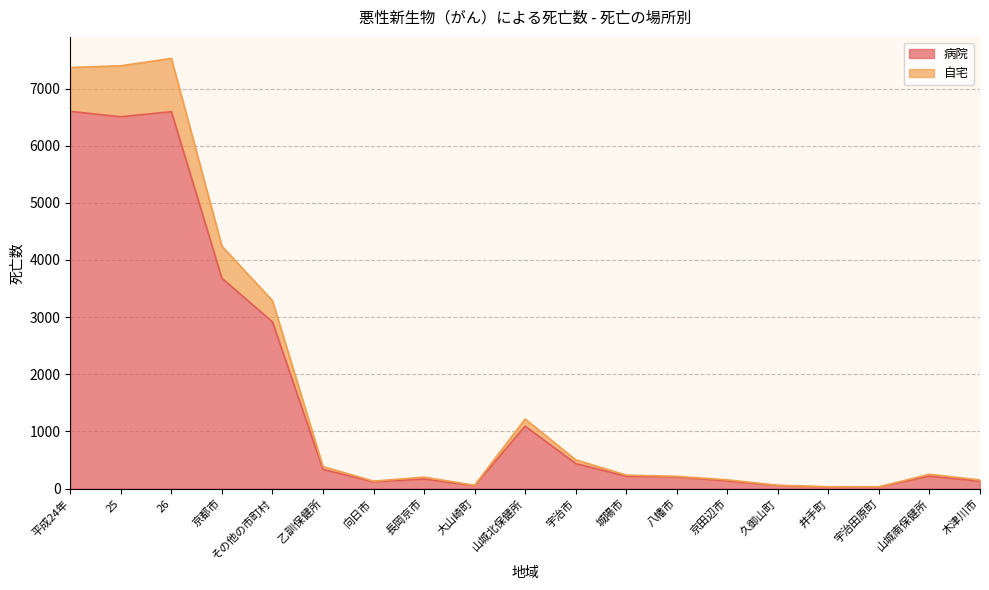

The value of 病院 at 25 is 11412. True or false?

False